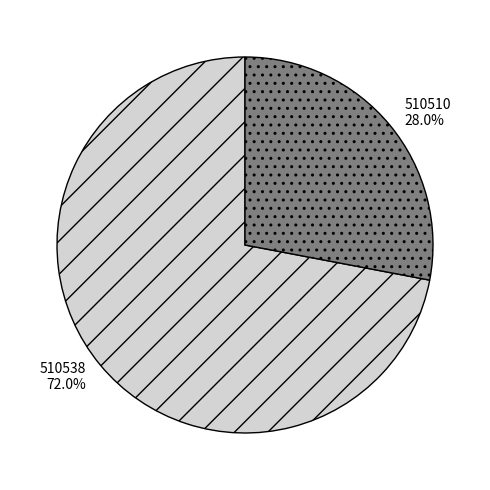

To the nearest percent, what percentage of the pie is 510510?

28%